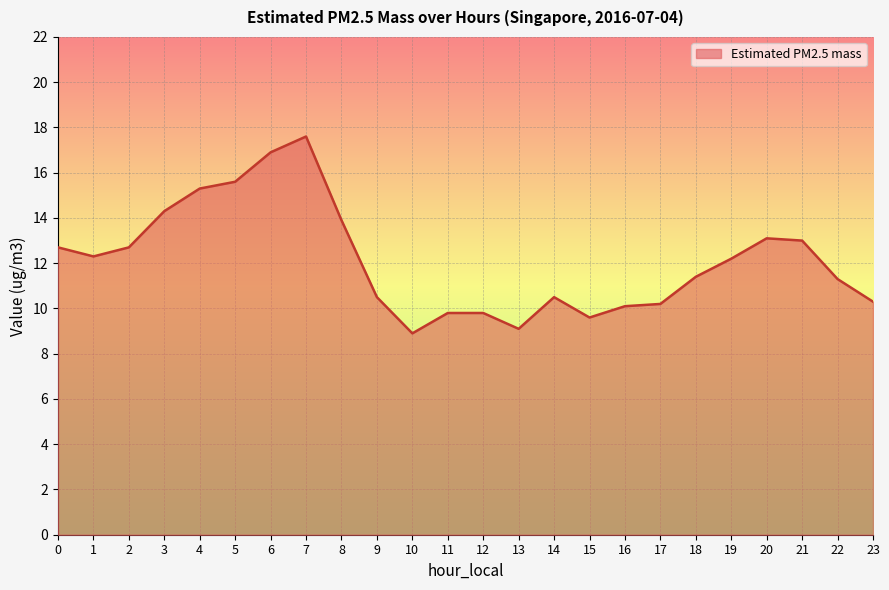

What is the sum of the values at 3 and 13?

23.4